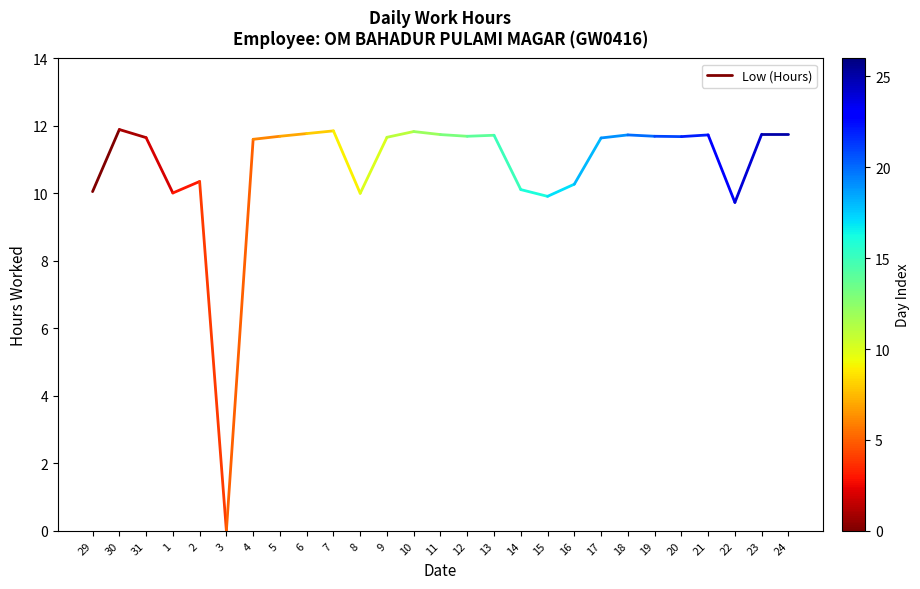

Approximately how many times larger is the value at 30 compared to 29?

1.2